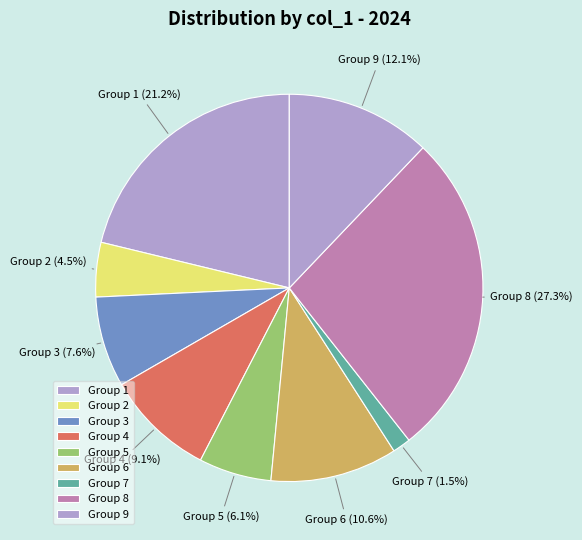

Between Group 9 and Group 6, which is larger?

Group 9